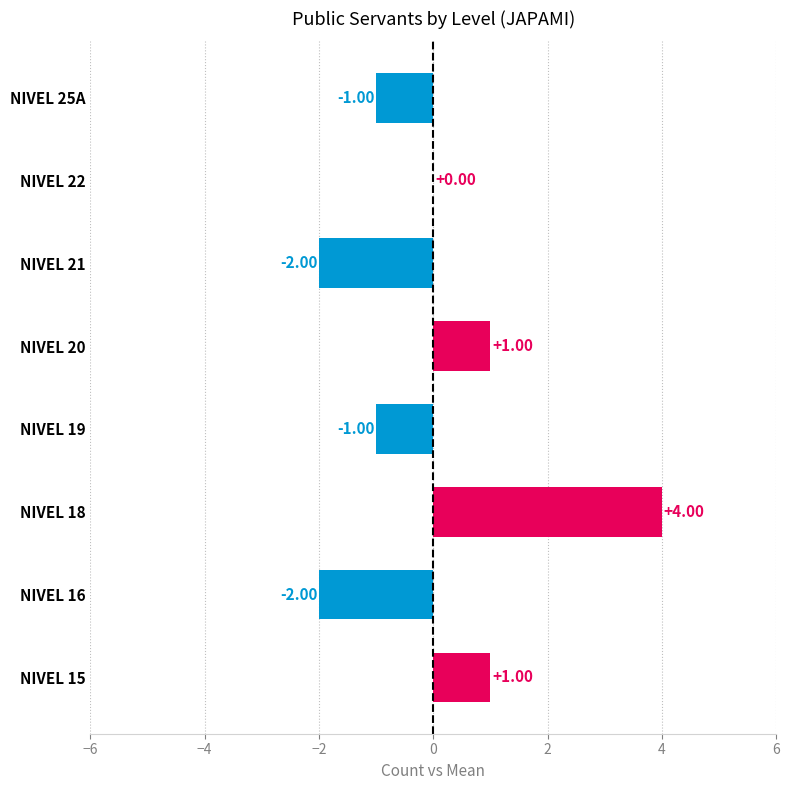

Which has a higher value, NIVEL 16 or NIVEL 18?

NIVEL 18